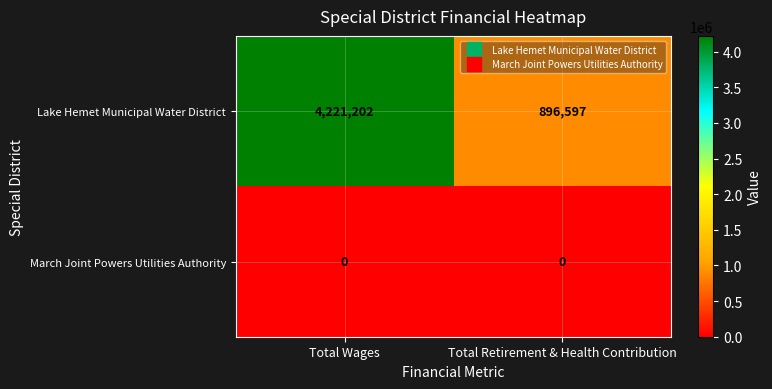

What is the difference between the highest and lowest values at Total Retirement & Health Contribution?

896597